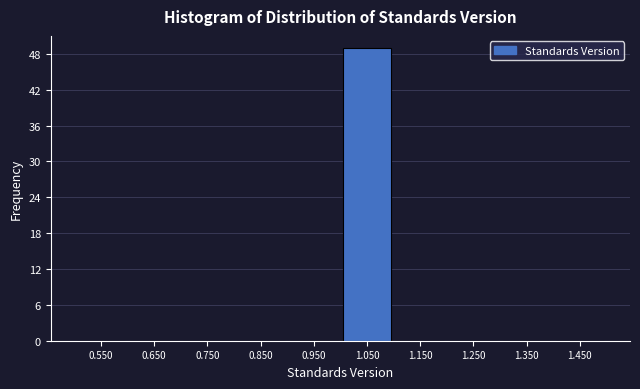

Reading left to right, transcribe this chart: for each bar, give the range it covers on the x-axis and its height. The values are not printed on the chart, so give them approximately, as read against the axis.

0.5 to 0.6: 0
0.6 to 0.7: 0
0.7 to 0.8: 0
0.8 to 0.9: 0
0.9 to 1.0: 0
1.0 to 1.1: 49
1.1 to 1.2: 0
1.2 to 1.3: 0
1.3 to 1.4: 0
1.4 to 1.5: 0